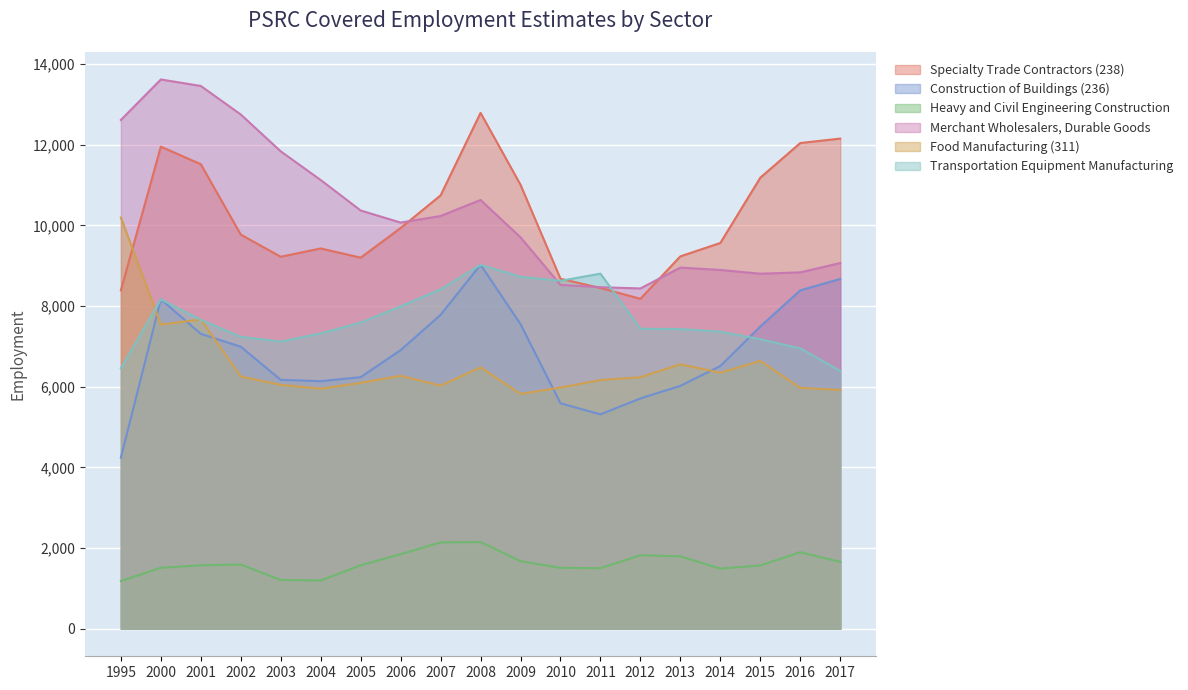

What is the value of the Food Manufacturing (311) point at the 16th from the left?

6348